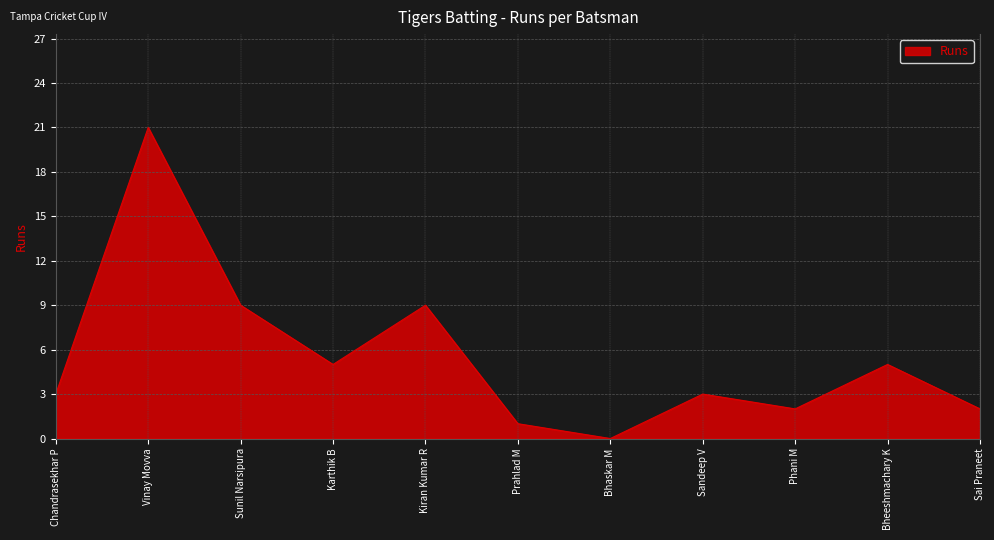

The value at Chandrasekhar P is 3. True or false?

True